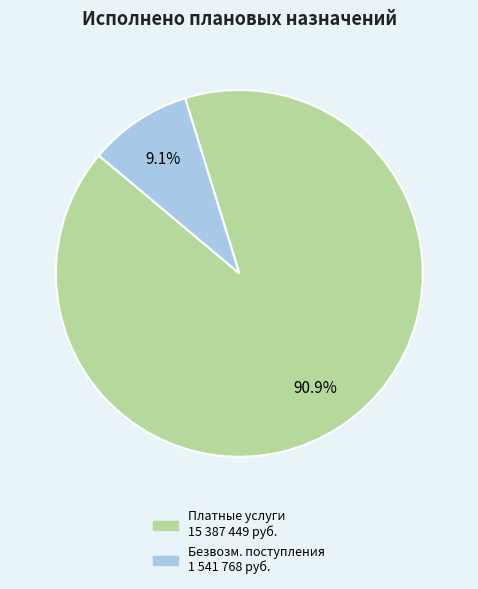

Does any single category account for the majority?

Yes